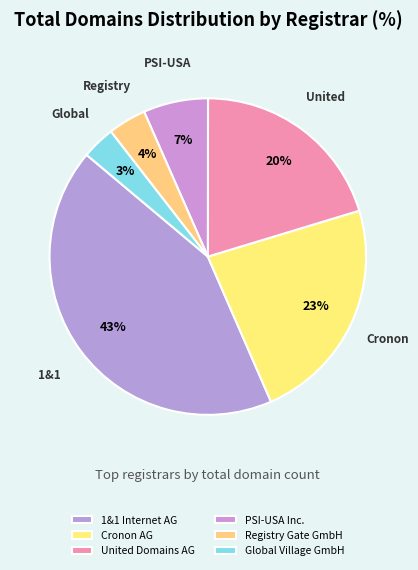

How many segments does this pie chart have?

6